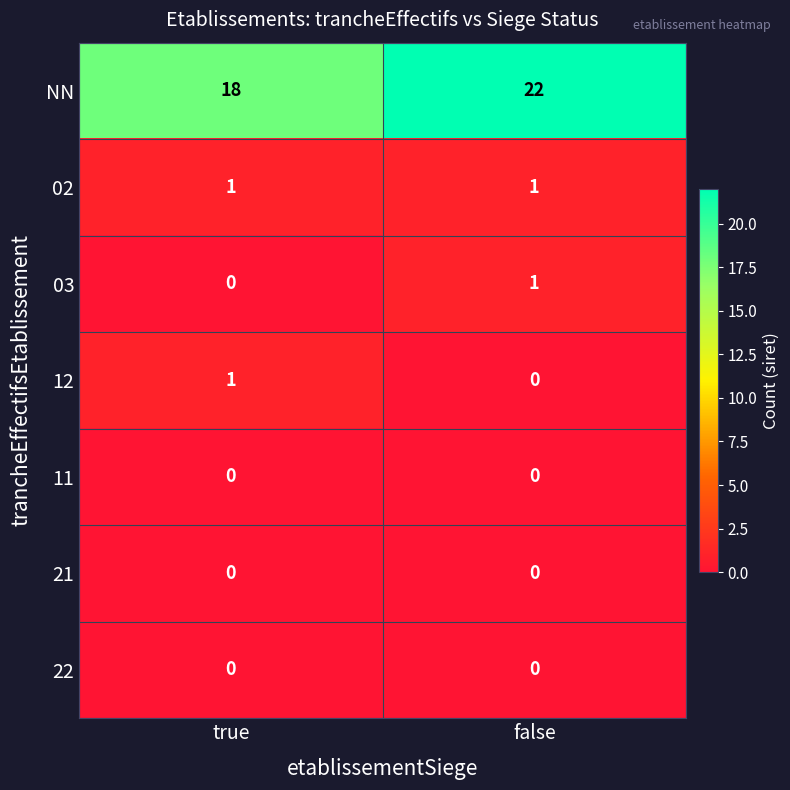

The 02 series shows 1 at true. True or false?

True